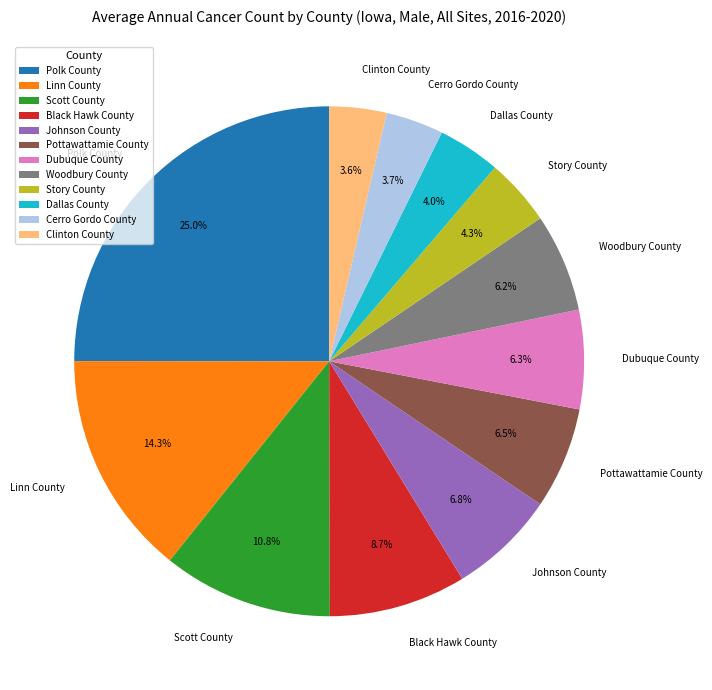

To the nearest percent, what is the difference between the largest and smallest slice percentages?

21%